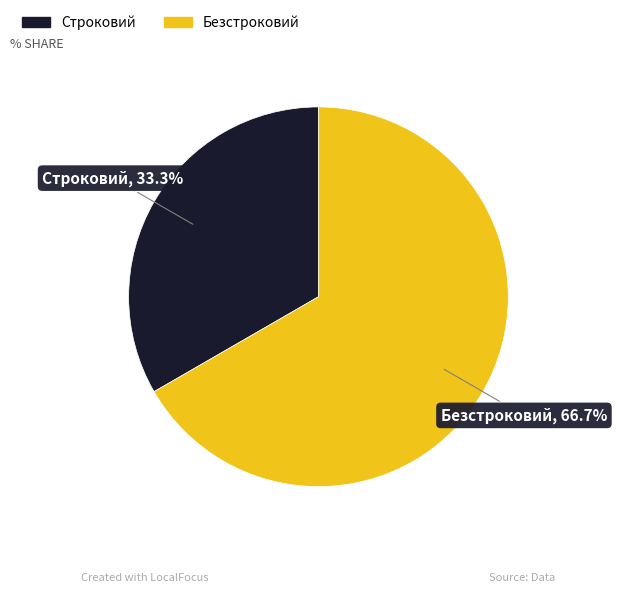

To the nearest percent, what percentage of the pie is Строковий?

33%